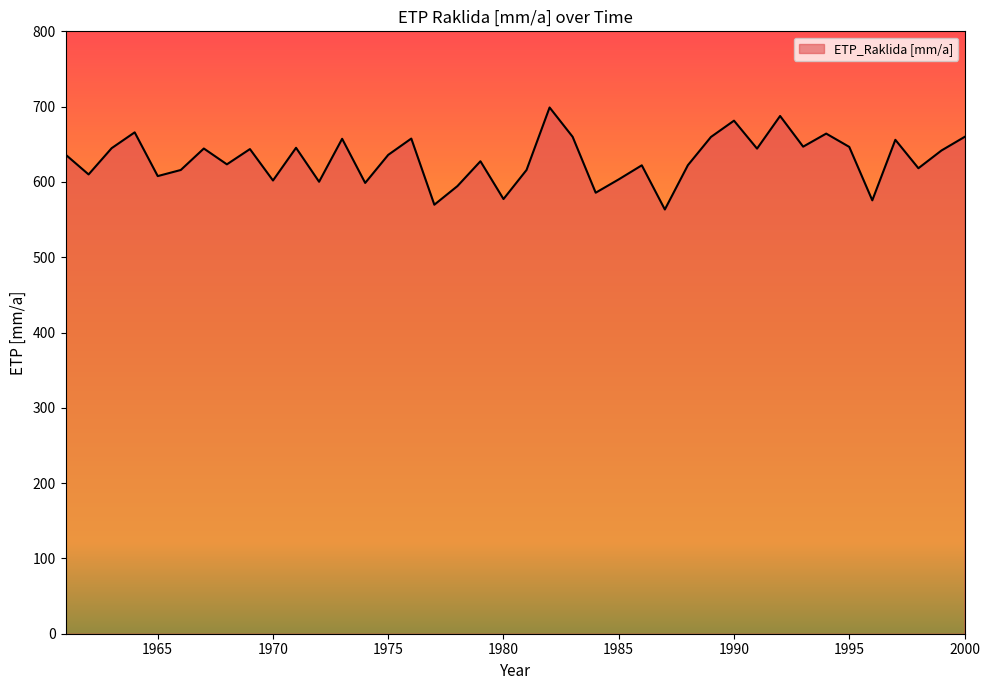

What is the maximum value shown in the chart?

698.9